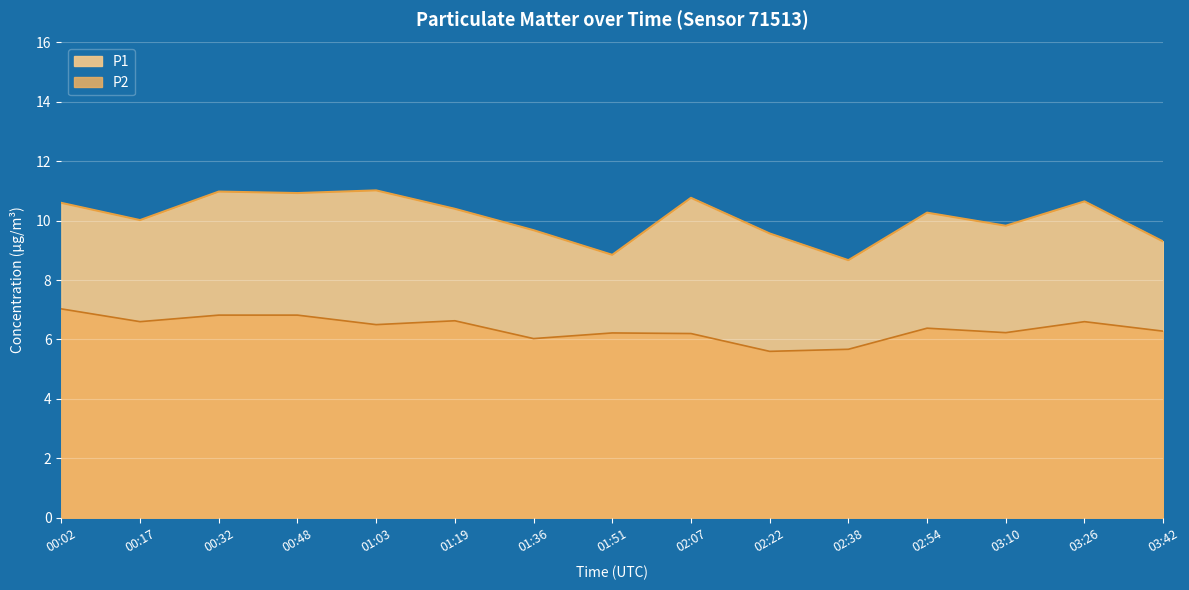

What is the difference between the P2 values at 00:48 and 02:07?

0.6